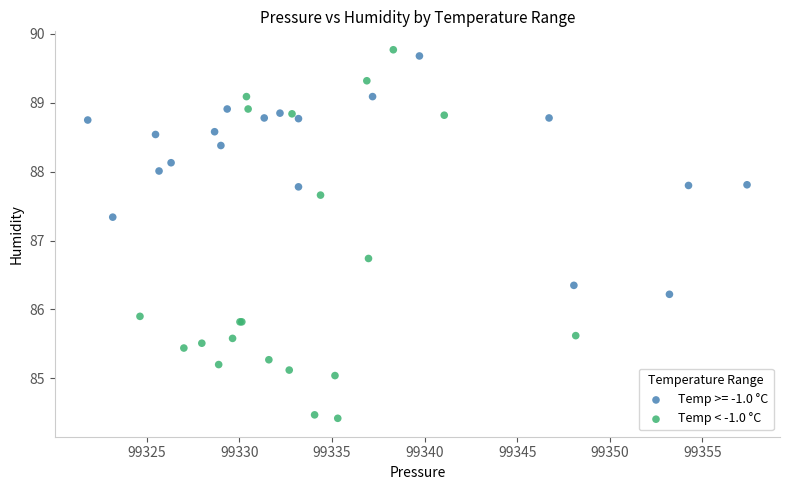

Which series contains the lowest Y value?

Temp < -1.0 °C